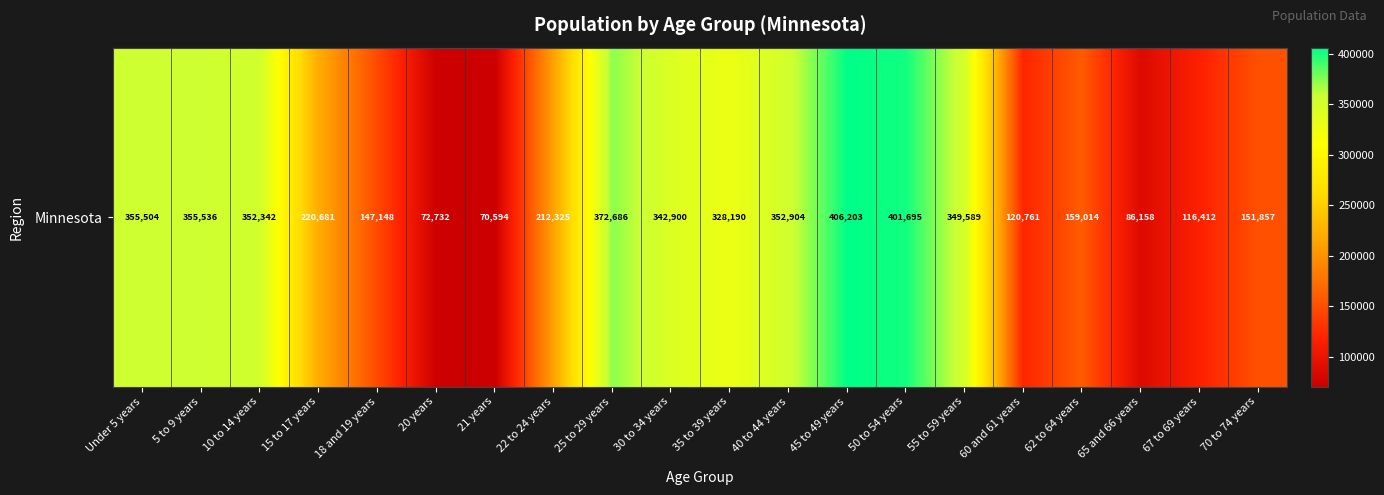

What is the sum of all values?

4975231